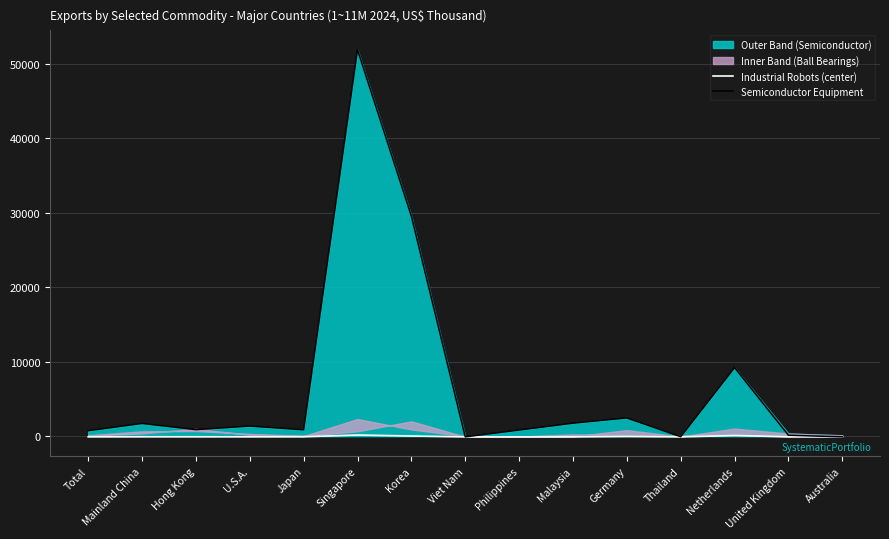

Where is Semiconductor Equipment nearest to the value 25878?

Korea